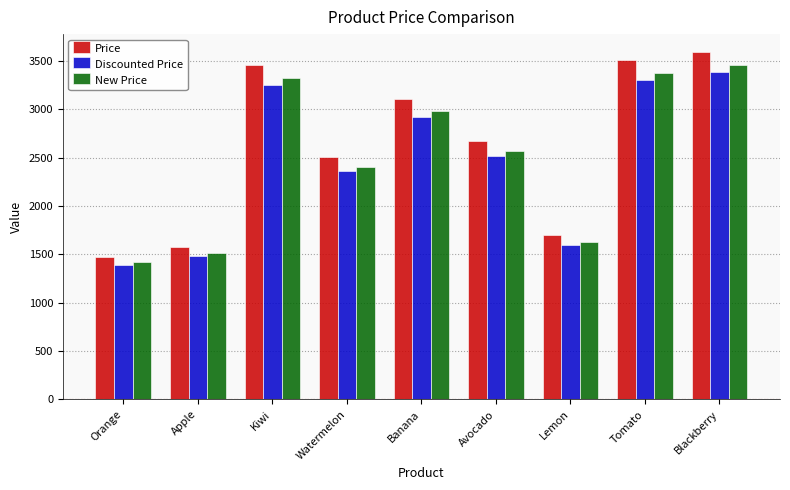

Which series has the widest spread of values?

Price